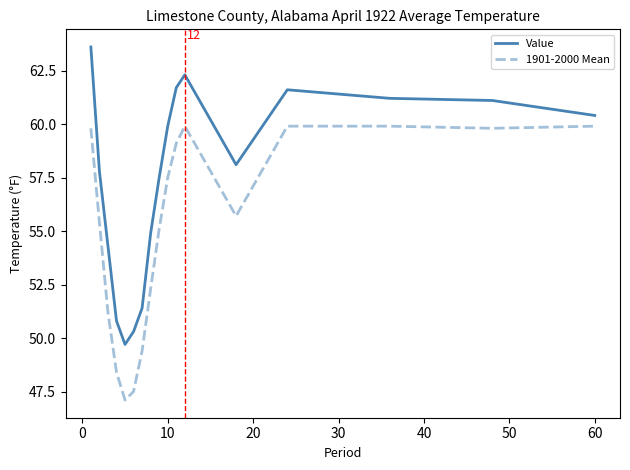

Rank the series by their maximum value, from lowest to highest.

1901-2000 Mean, Value